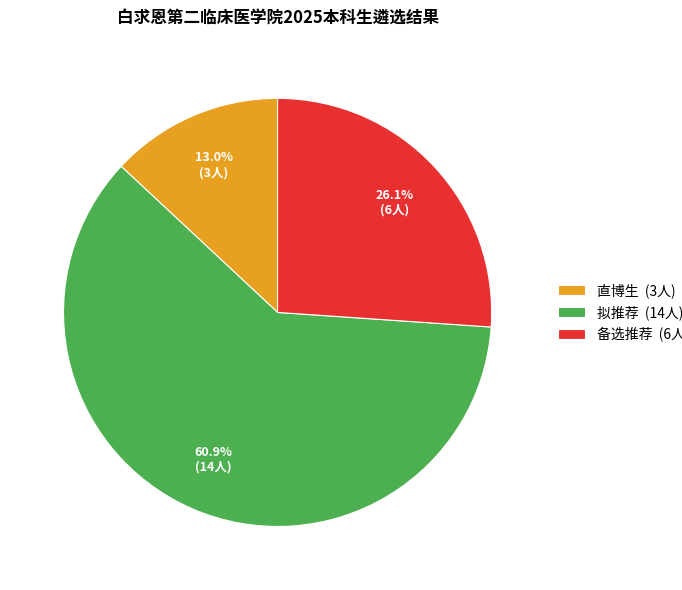

What is the majority slice?

拟推荐